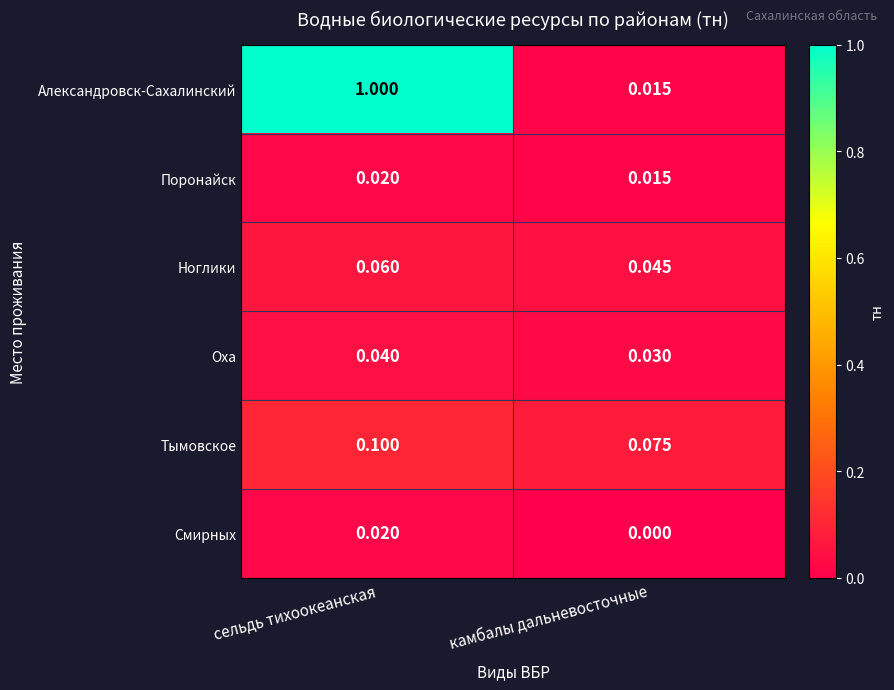

Which series has the widest spread of values?

Александровск-Сахалинский